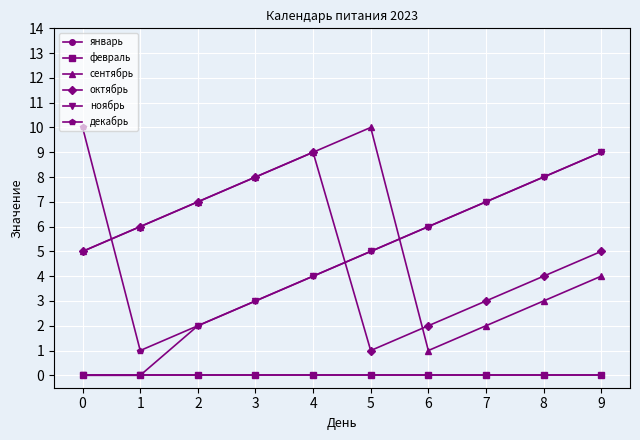

Between 0 and 9, which series saw the biggest shift?

ноябрь